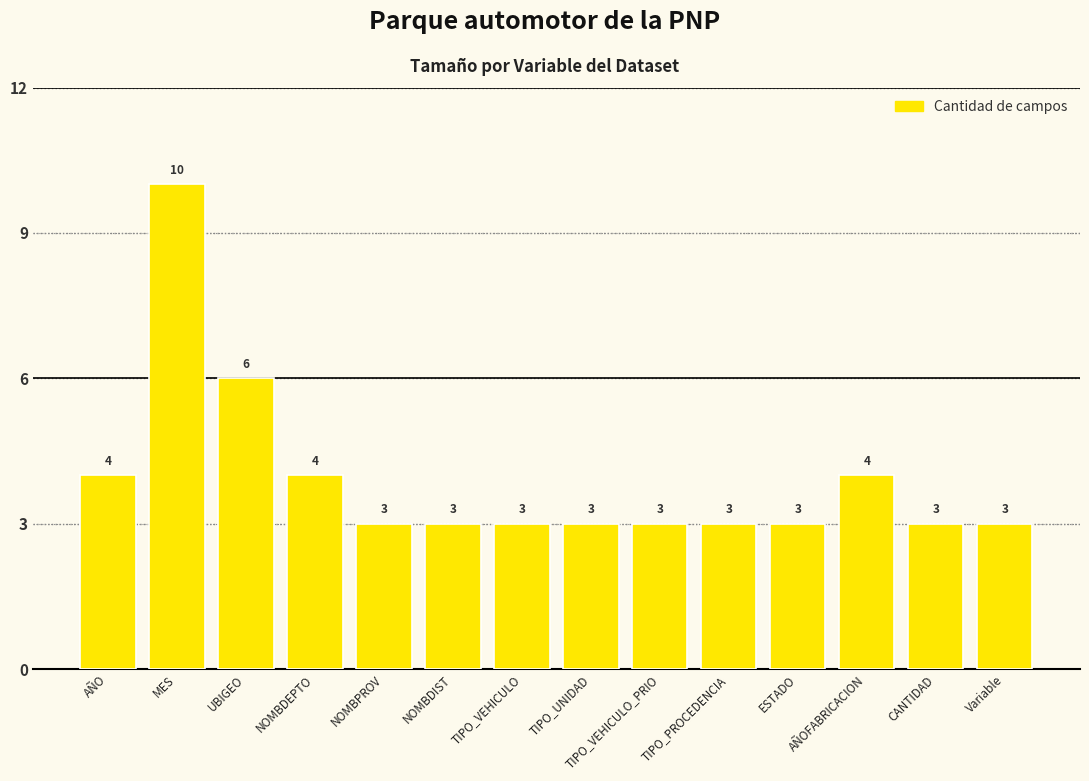

Which category has the highest value across all series?

MES